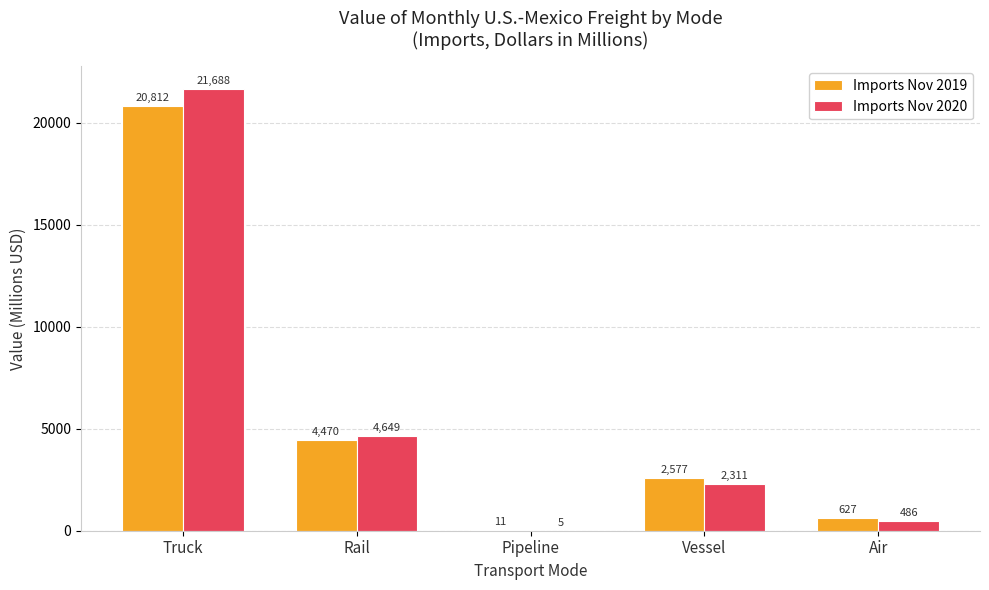

Is the value of Imports Nov 2019 at Vessel greater than the value of Imports Nov 2020 at Air?

Yes